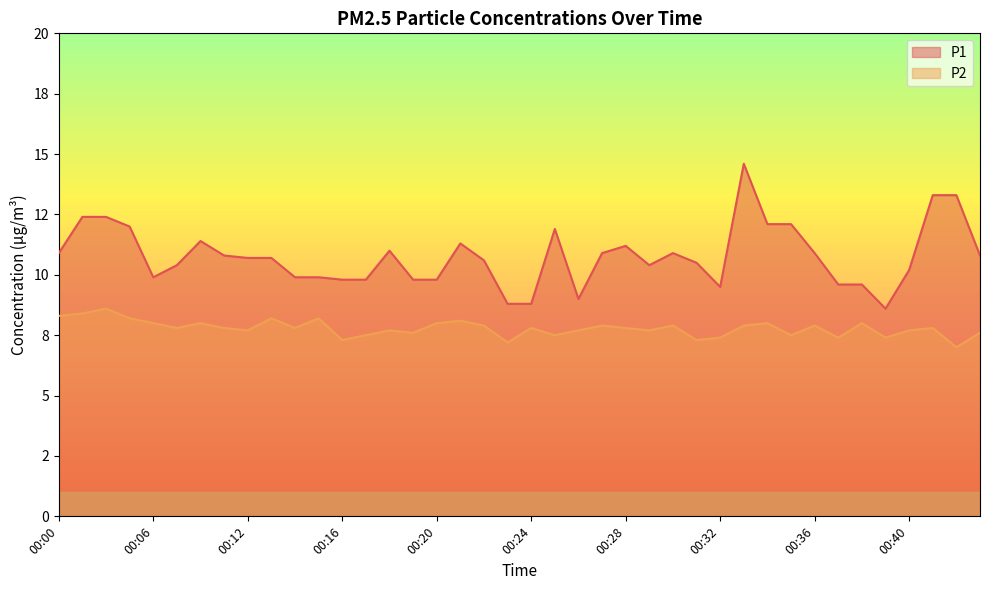

The P1 series shows 3.1 at 00:15. True or false?

False